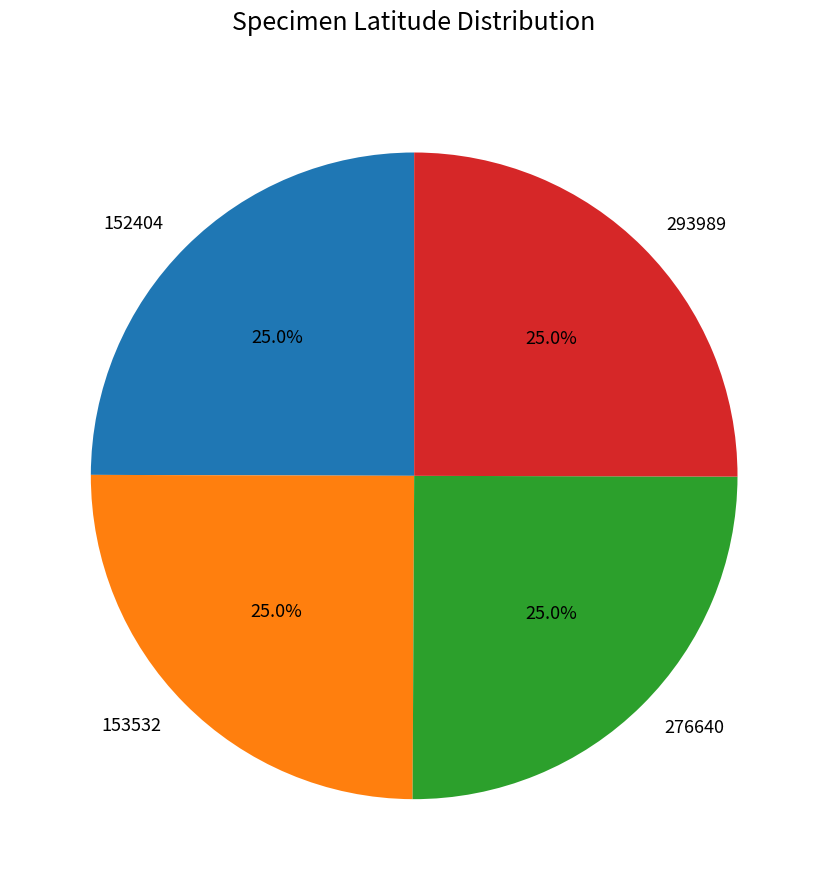

Does 293989 account for over 50% of the chart?

No